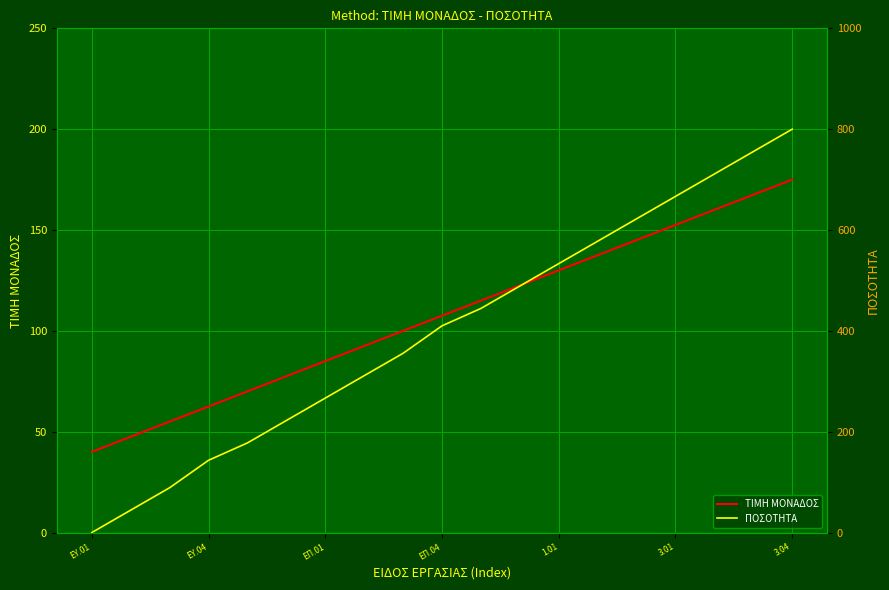

At 3.04, list the series in order from largest to smallest.

ΠΟΣΟΤΗΤΑ, ΤΙΜΗ ΜΟΝΑΔΟΣ